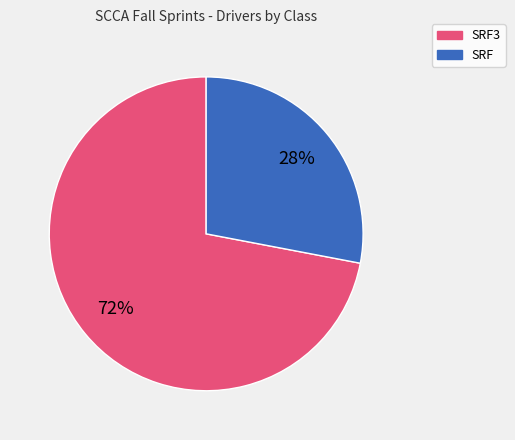

Count the number of slices in the pie.

2